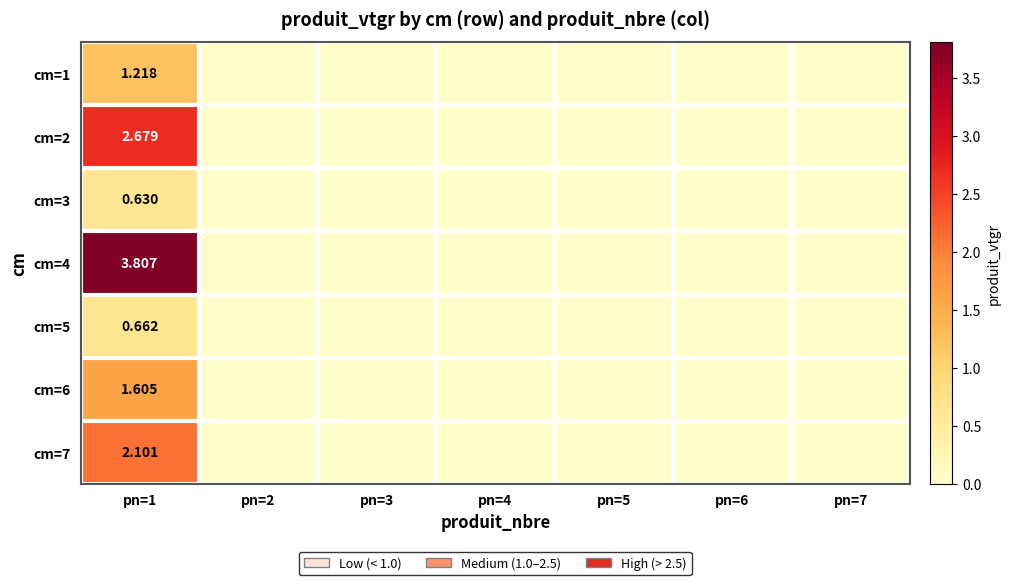

At which category does the chart reach its peak across all series?

pn=1